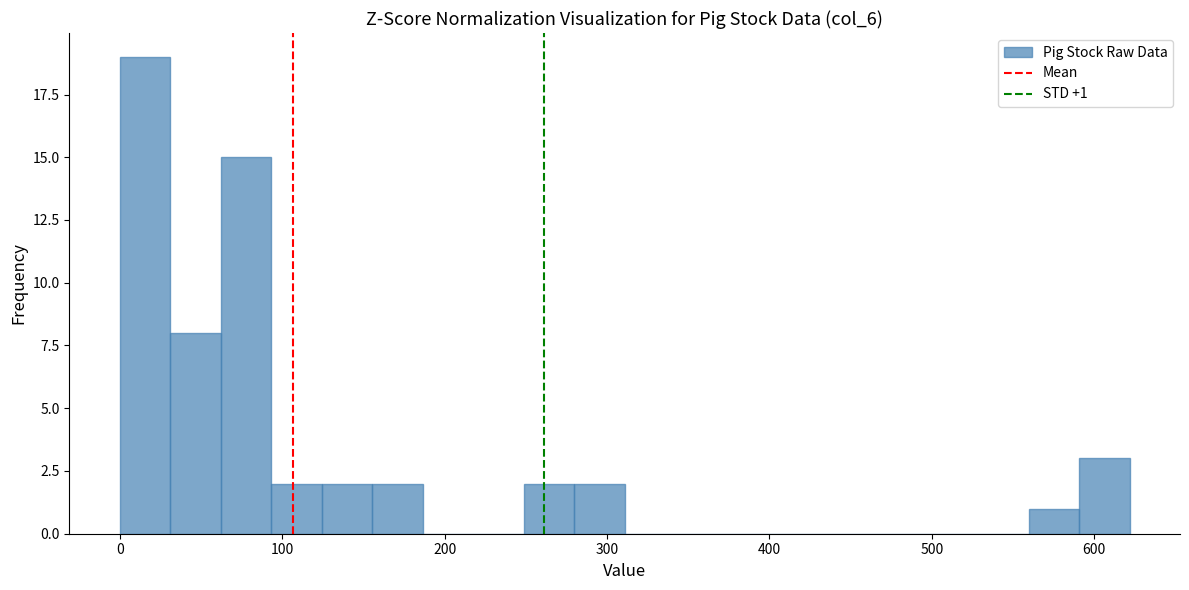

Read against the x-axis, roughly where is the centre of the tallest bar?

20